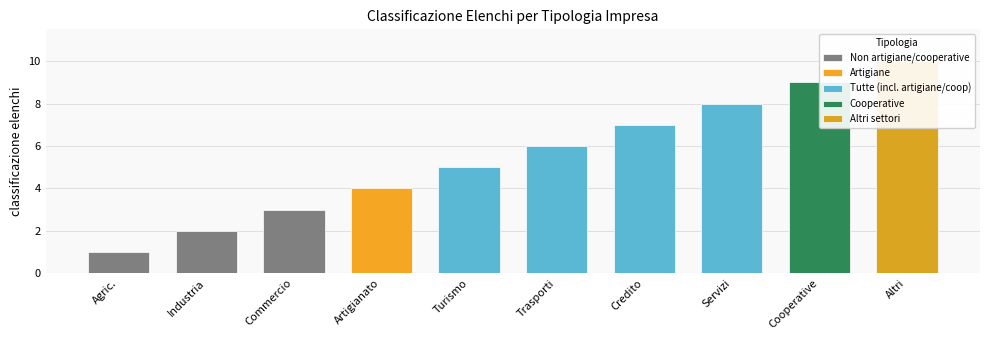

The chart shows a value of 5 at Altri settori. True or false?

False